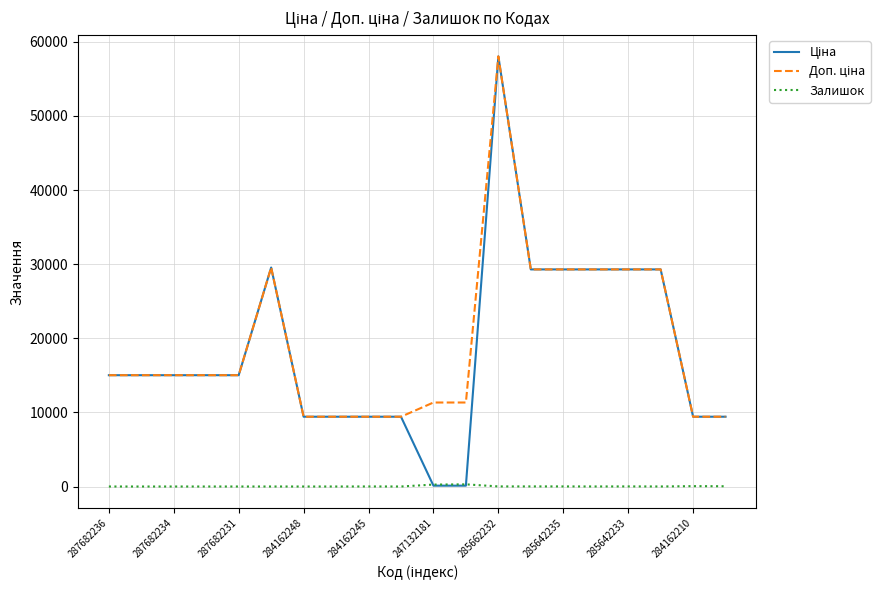

What is the maximum value shown in the chart?

58037.0